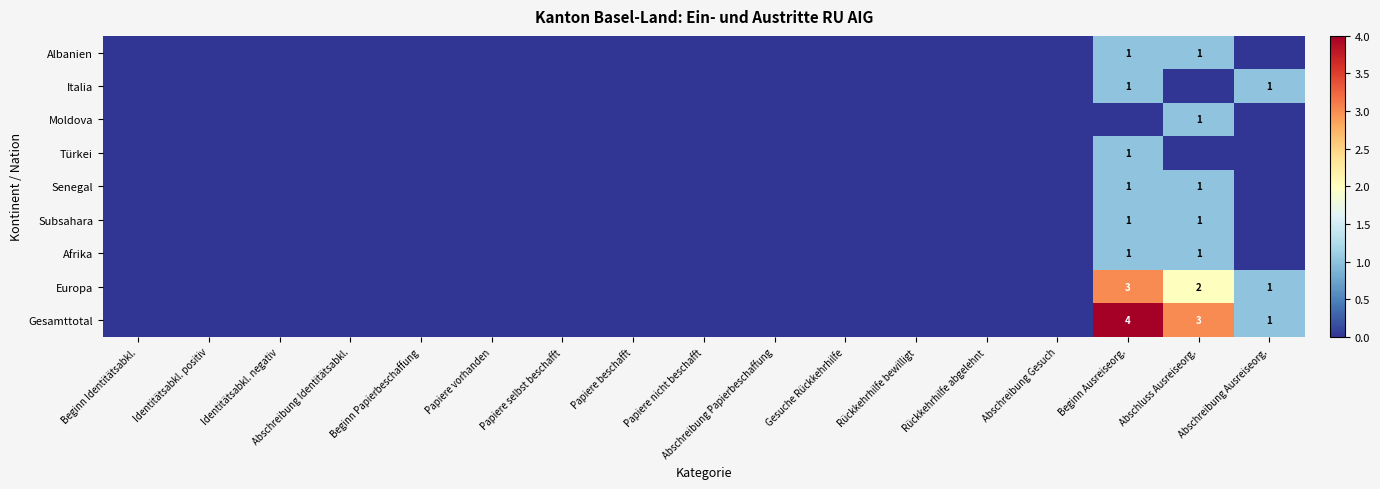

Count the number of categories in the chart.

17